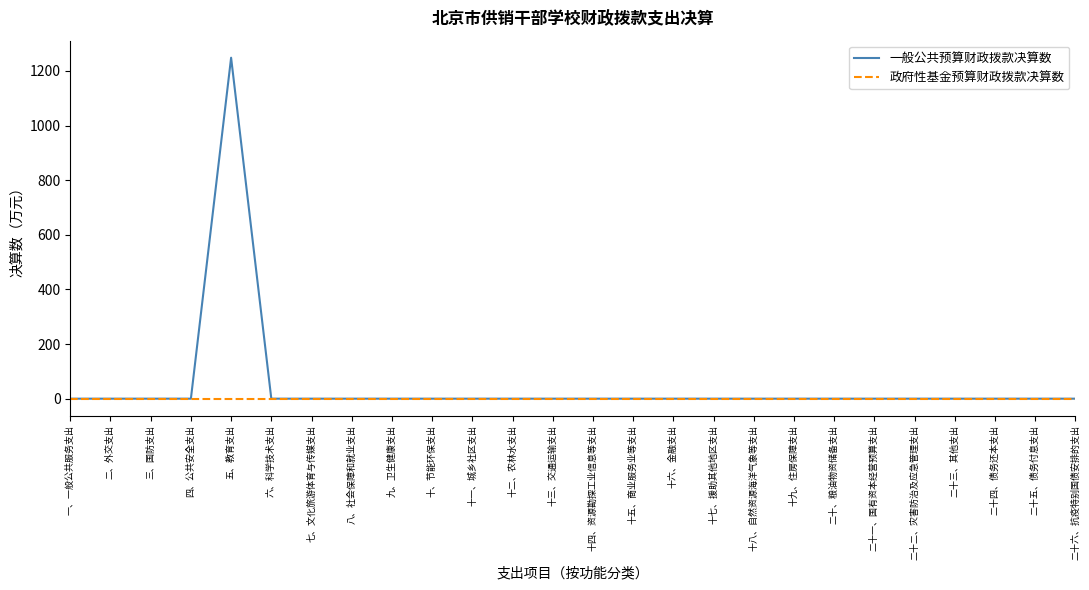

List the series in order of their peak value, highest first.

一般公共预算财政拨款决算数, 政府性基金预算财政拨款决算数